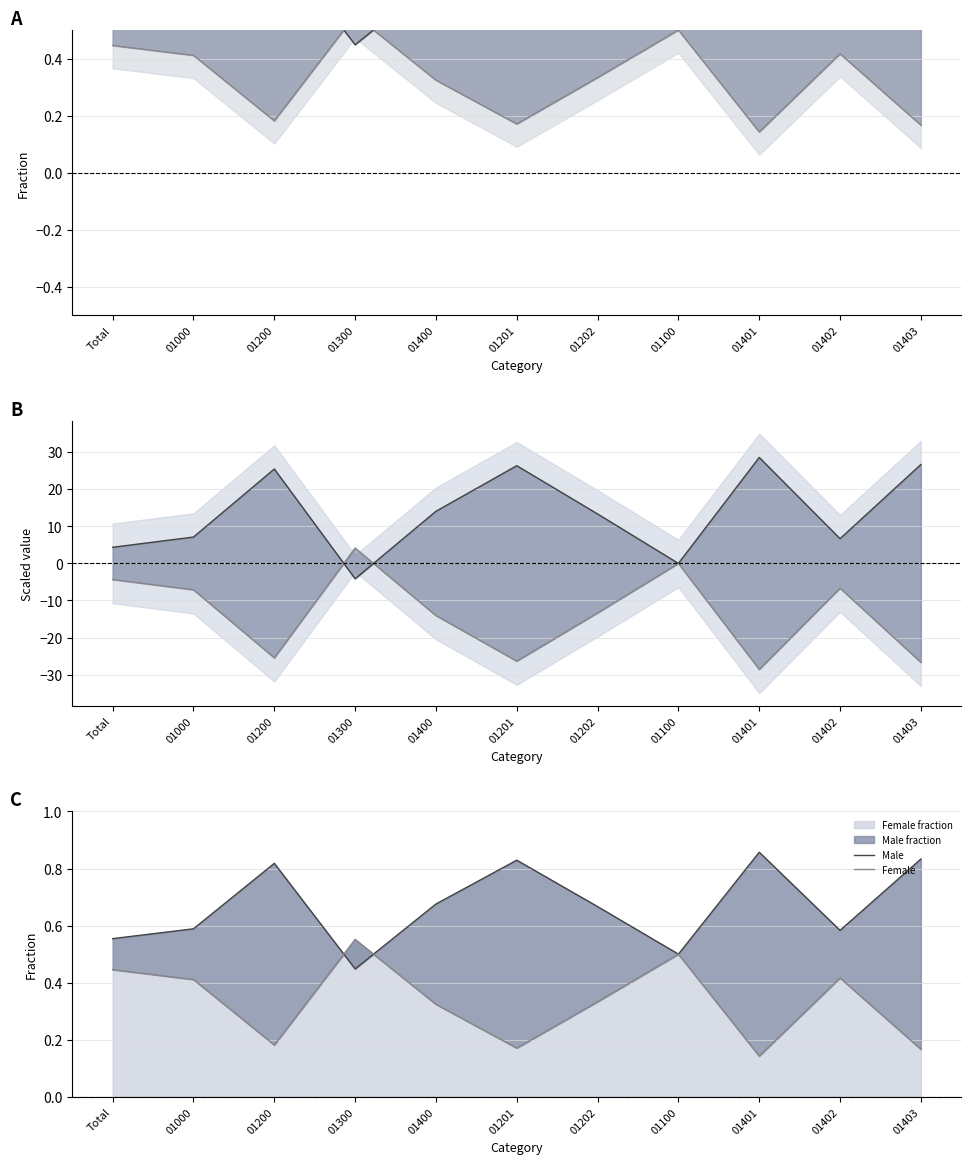

List the labels in order of Male value, smallest first.

01300, 01100, Total, 01402, 01000, 01202, 01400, 01200, 01201, 01403, 01401